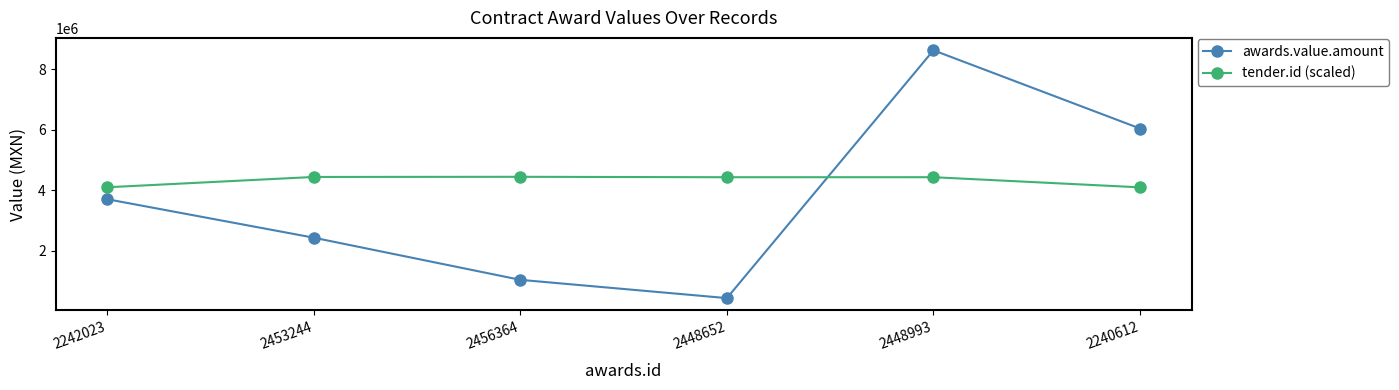

What is the sum of the tender.id (scaled) values at 2456364 and 2448652?

8863573.8